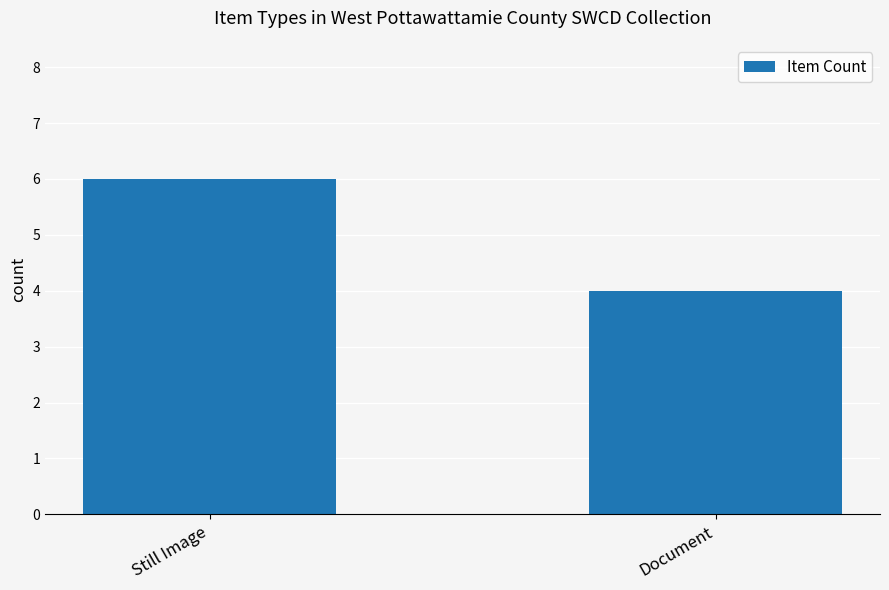

What is the greatest value displayed?

6